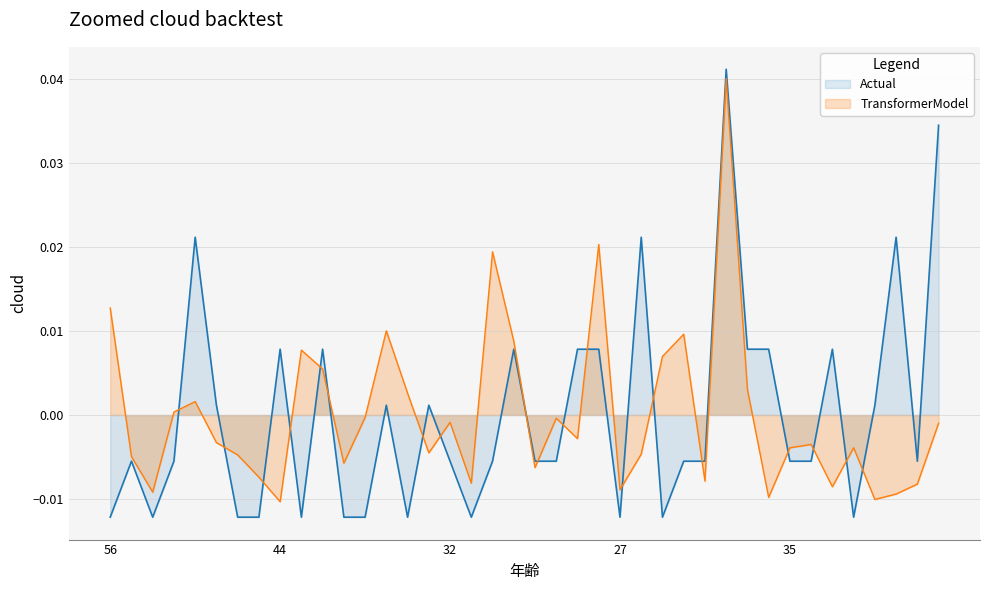

Is the value of 最終接触j時間 at 26 greater than the value of 今回接触回数 at 56?

Yes